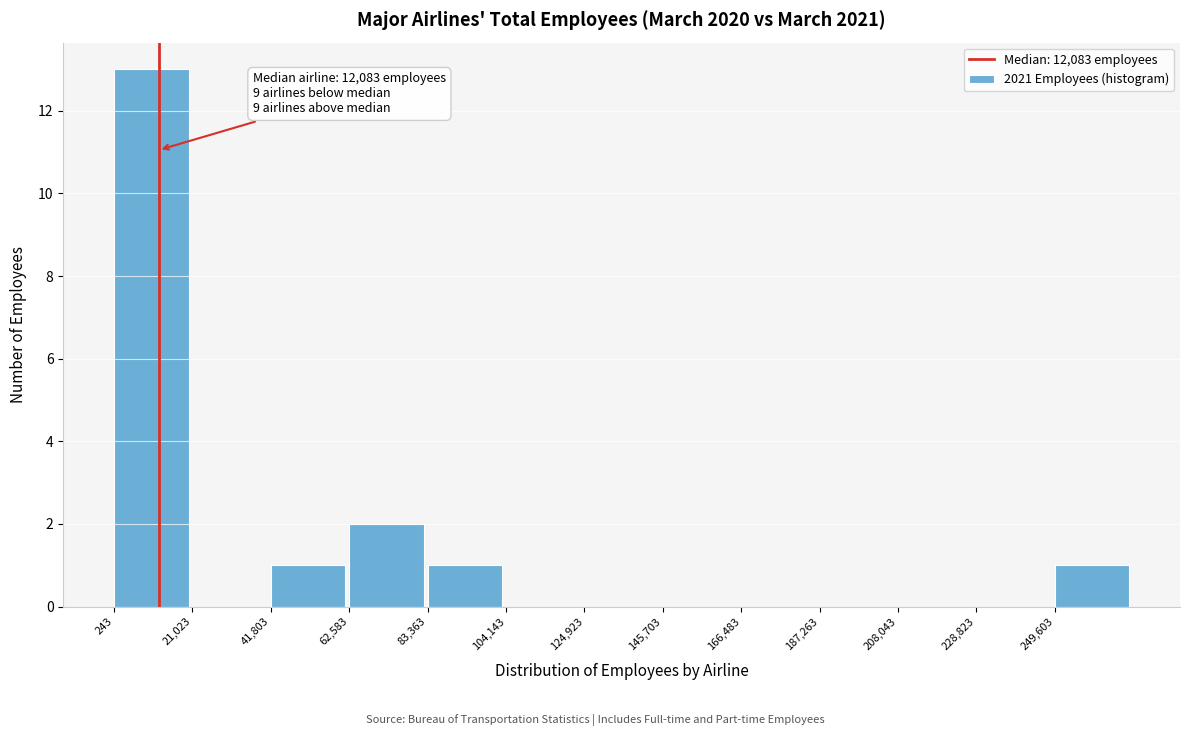

Which range on the x-axis has the tallest bar?

0 to 20000